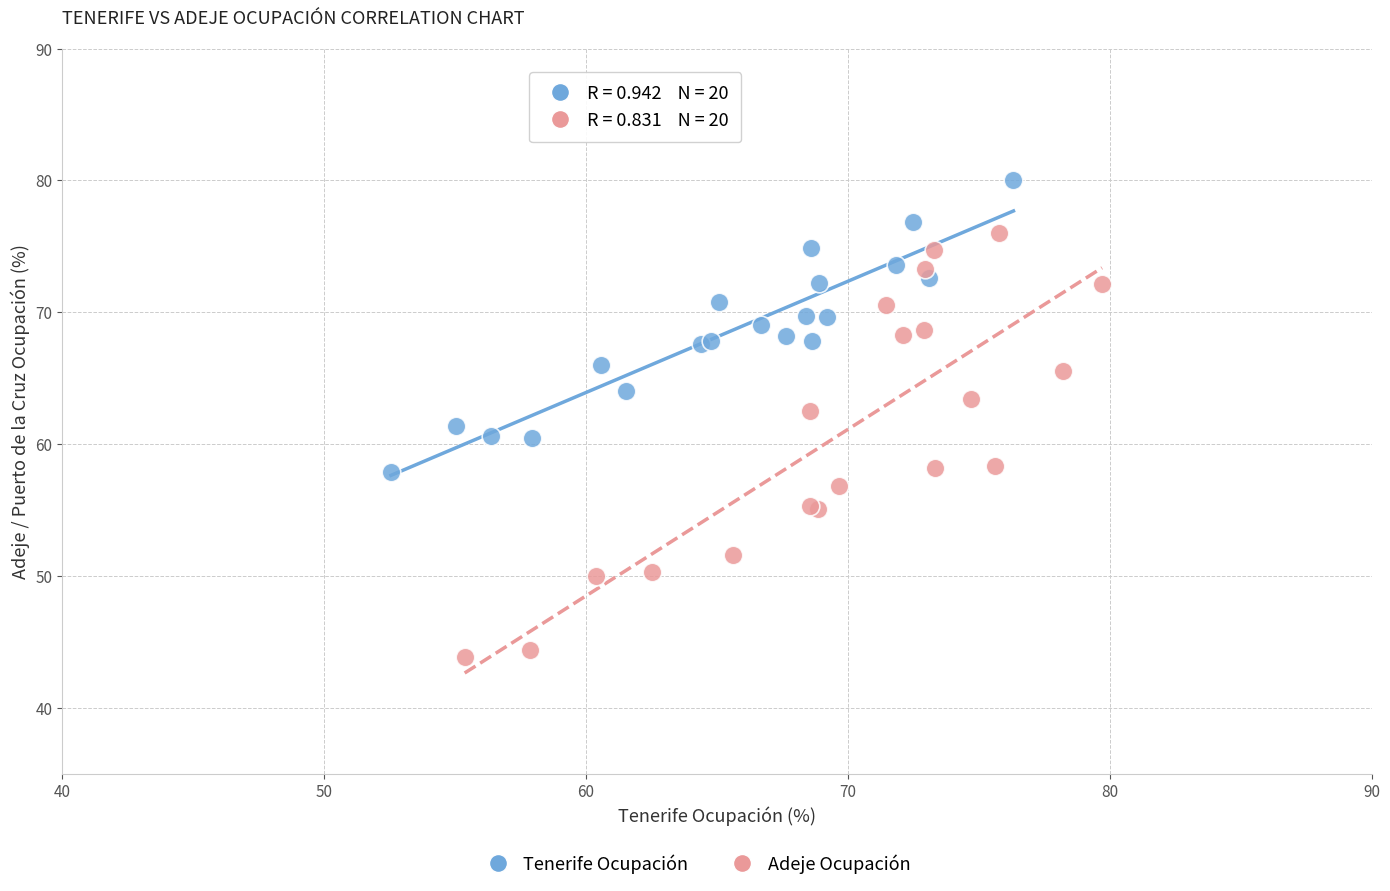

Which series has the widest spread of Y values?

Adeje Ocupación